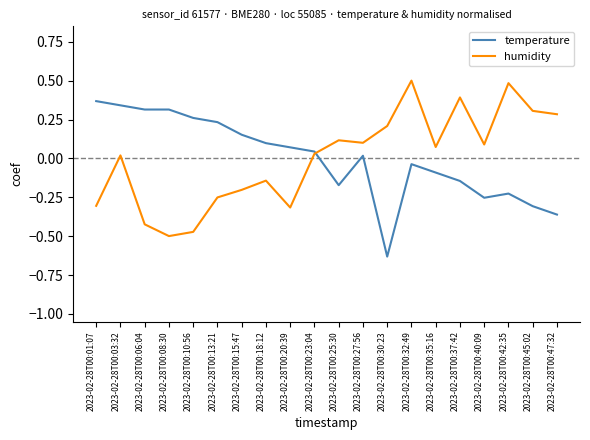

Which series changed the most between 2023-02-28T00:08:30 and 2023-02-28T00:42:35?

humidity